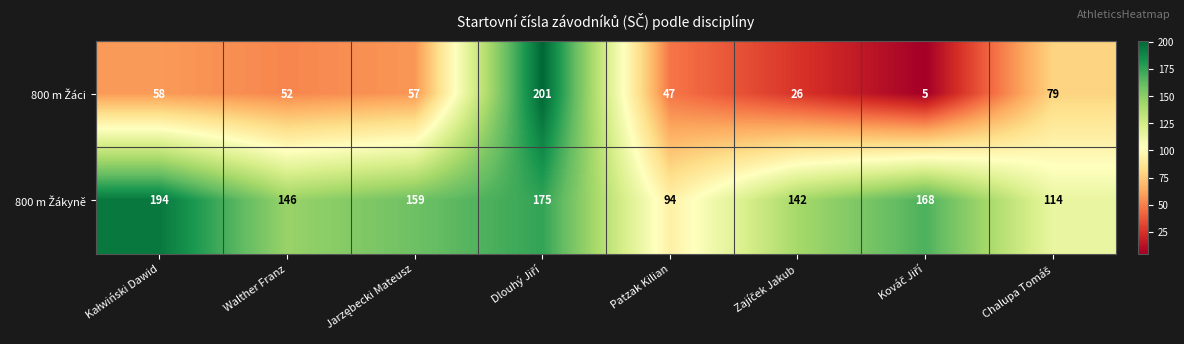

At how many categories does at least one series exceed 61?

8